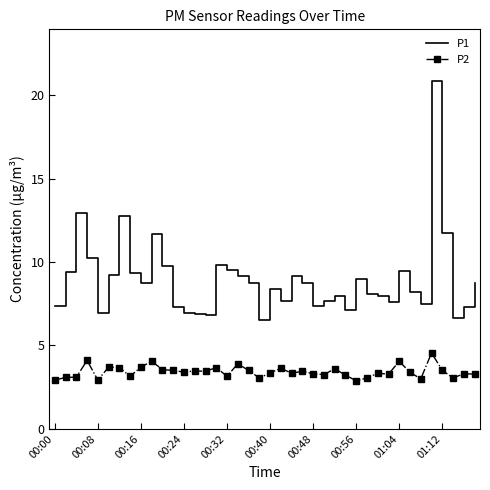

What is the difference between the maximum and minimum values in the P2 series?

1.7